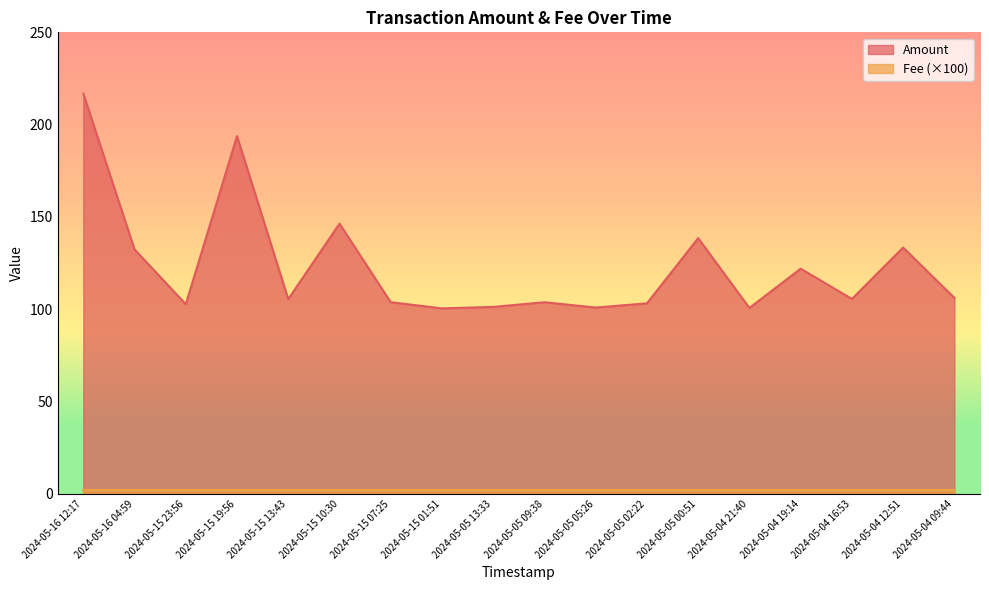

What is the greatest value displayed?

216.8